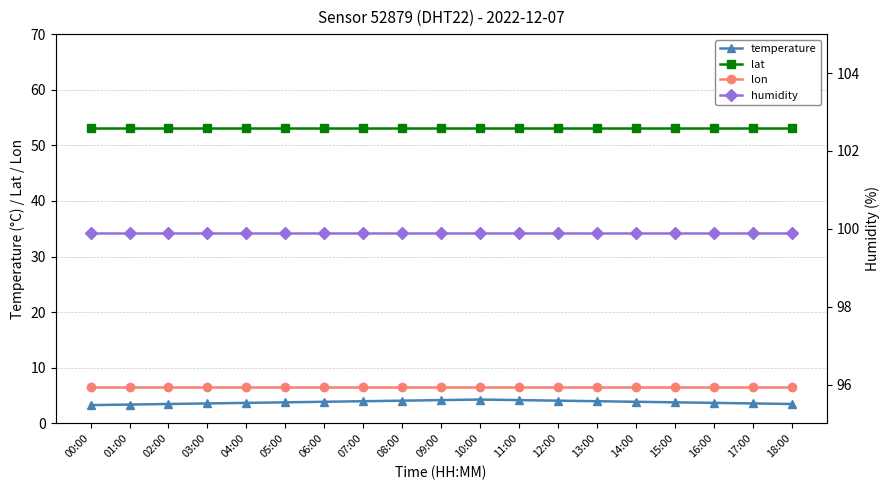

True or false: lon has more than 0 interior local peaks.

False